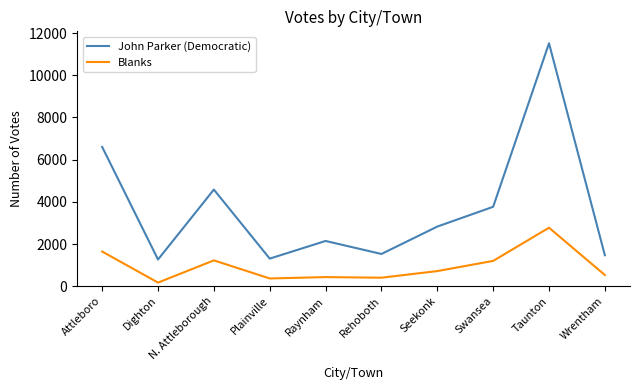

In John Parker (Democratic), how many points are higher than both neighbors (excluding endpoints)?

3